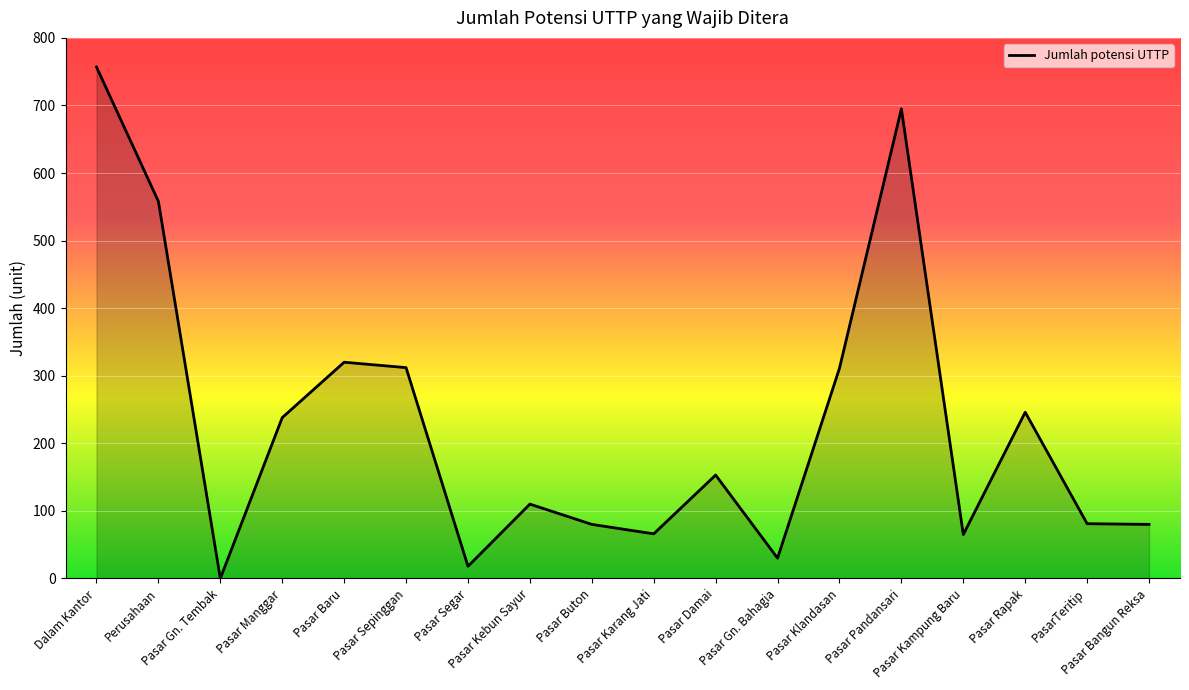

True or false: the data shows 238 at Pasar Manggar.

True